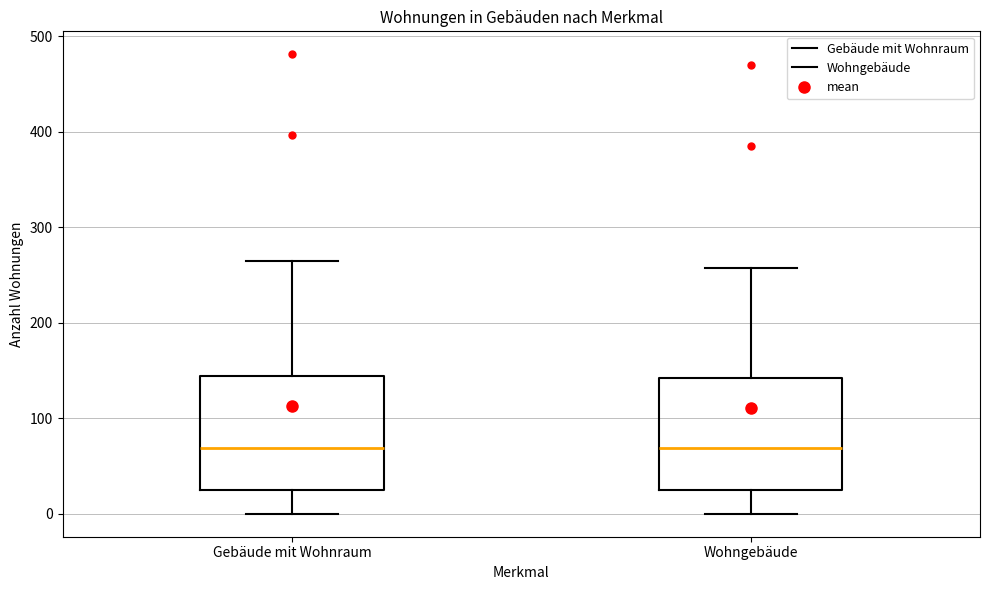

Where does the lower whisker of the box for Gebäude mit Wohnraum end on the y-axis? The values are not printed on the chart, so give them approximately, as read against the axis.

0